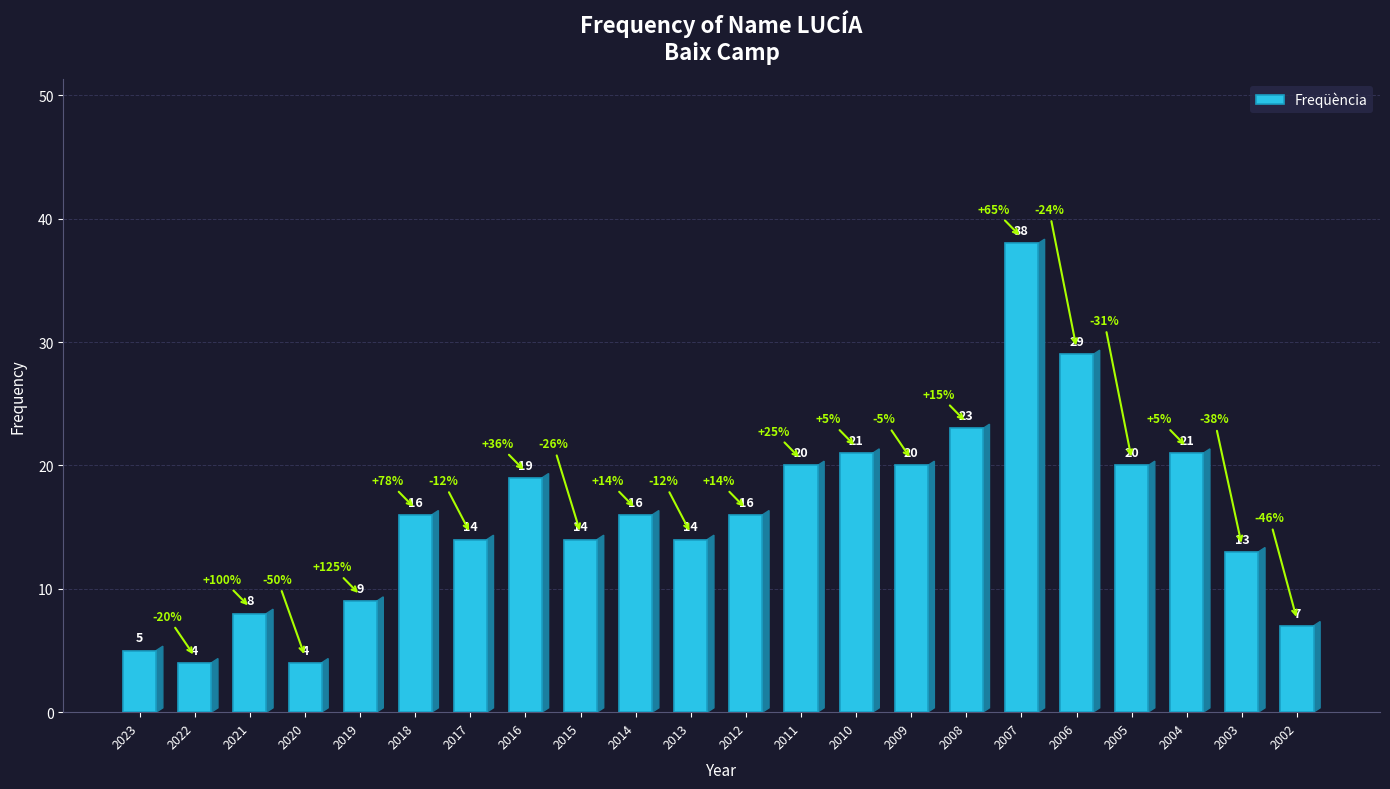

What is the difference between the values at 2021 and 2011?

12